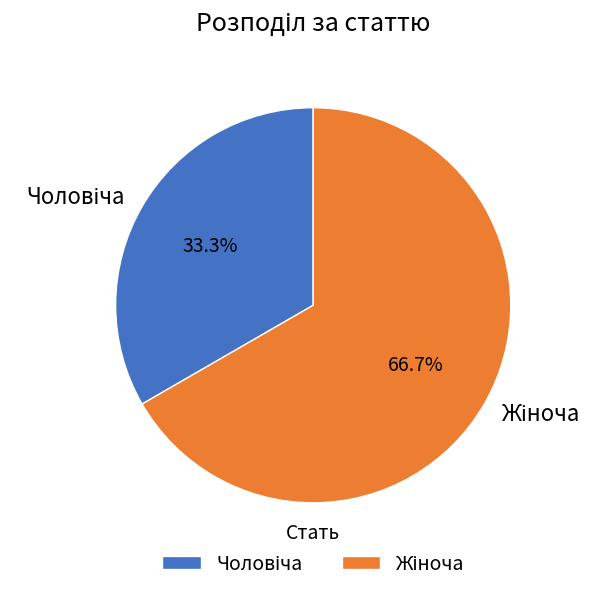

Count the number of slices in the pie.

2